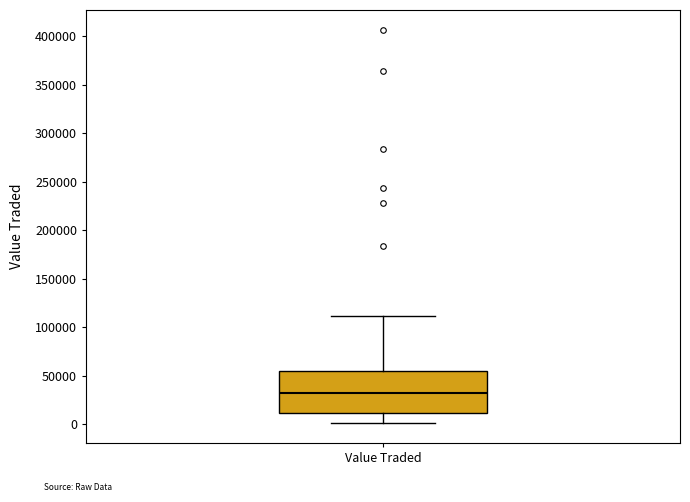

Read this box plot against the y-axis: the position of the median line, the range covered by the box, and the ends of both whiskers. The values are not printed on the chart, so give them approximately, as read against the axis.

median 30000, box 10000 to 55000, whiskers 0 to 110000